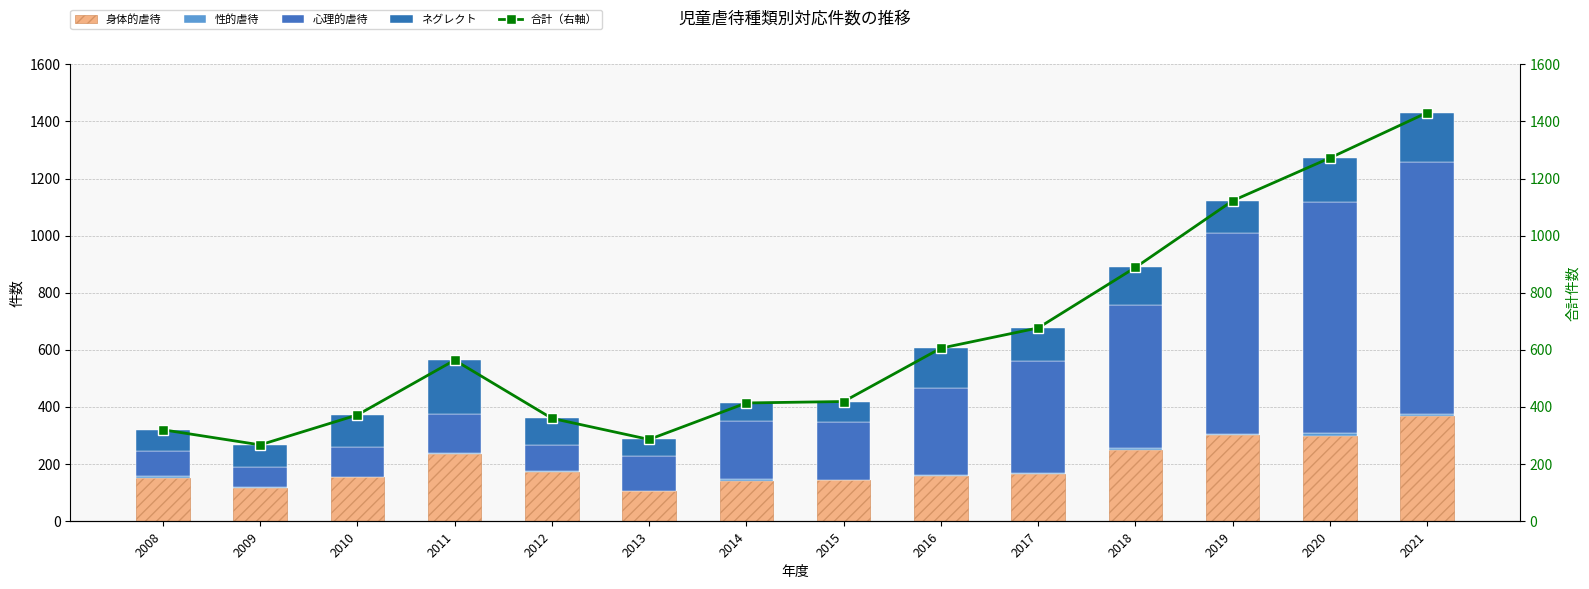

Which series has the widest spread of values?

合計（右軸）